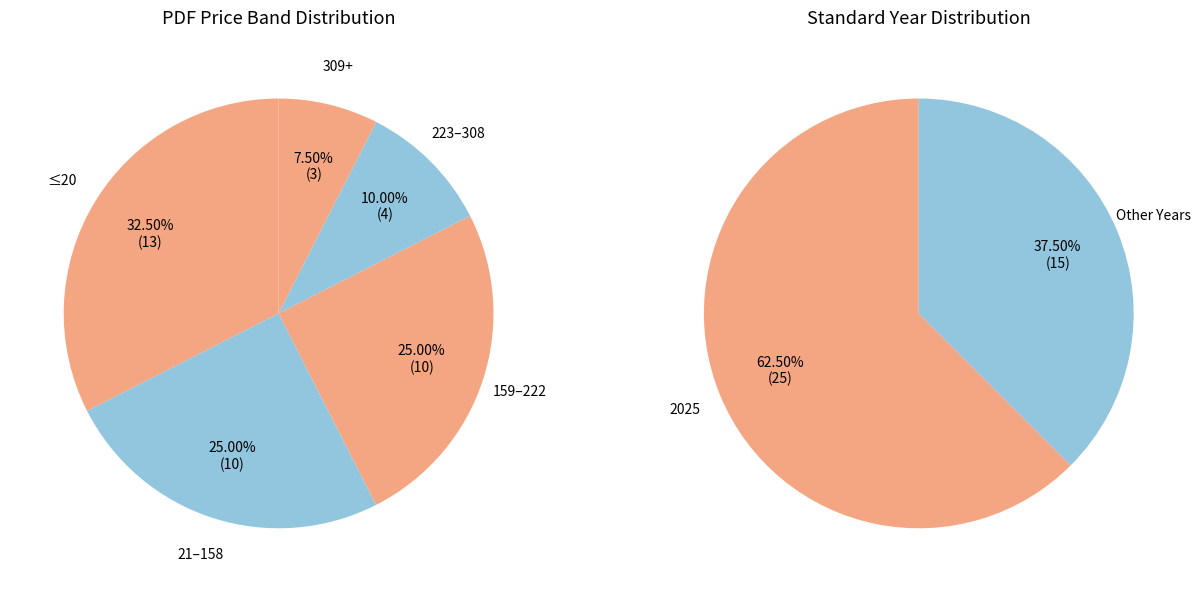

What is the largest slice in the pie chart?

2025